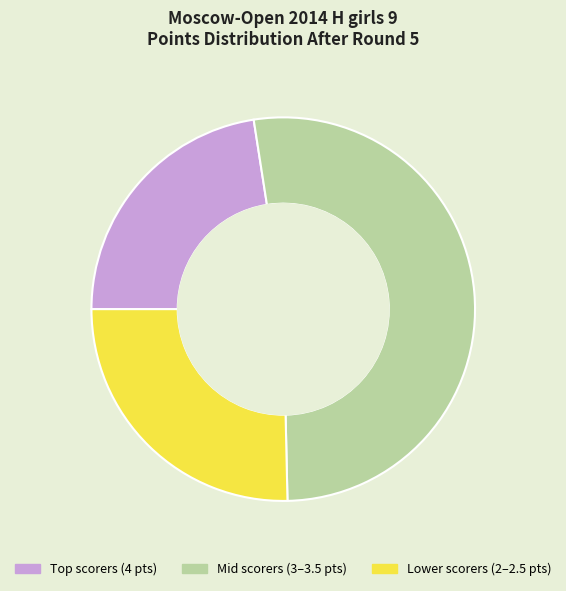

Count the number of slices in the pie.

3